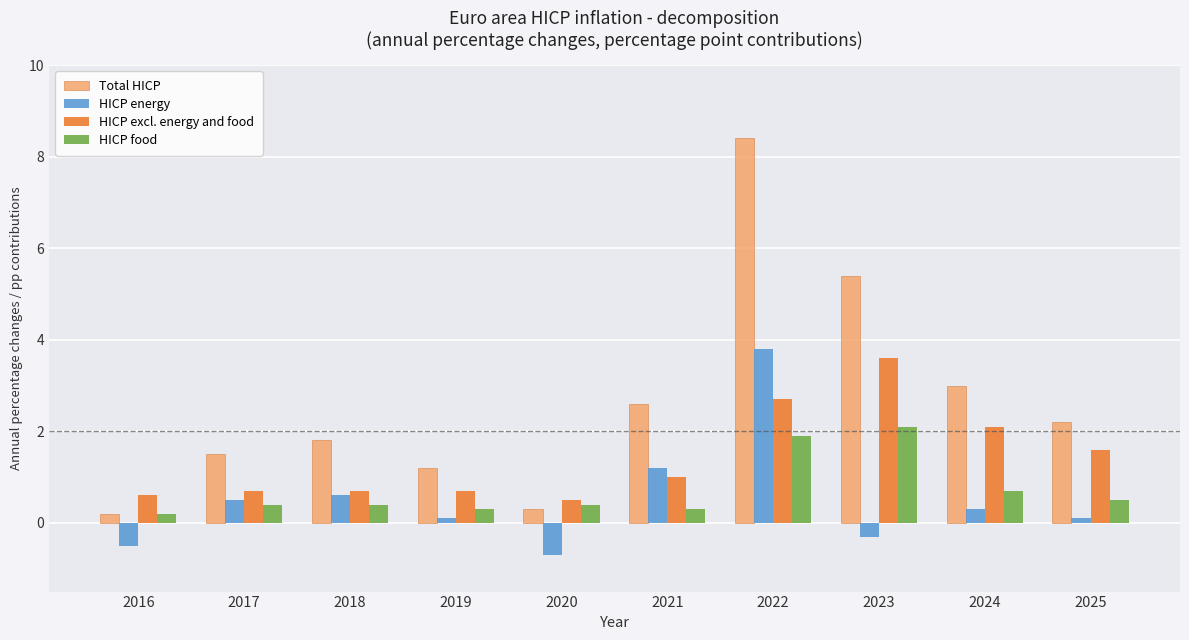

How many bars are there in each group?

4